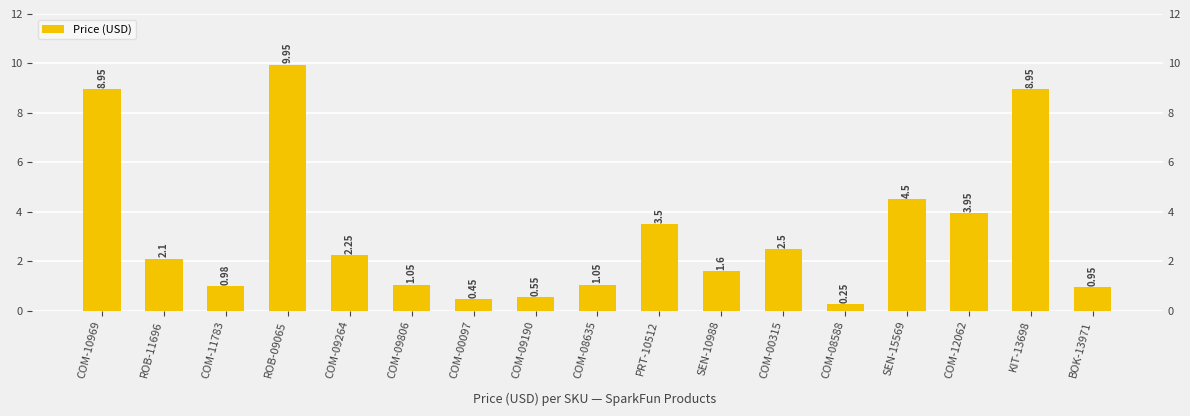

At which label is the value closest to 5?

SEN-15569